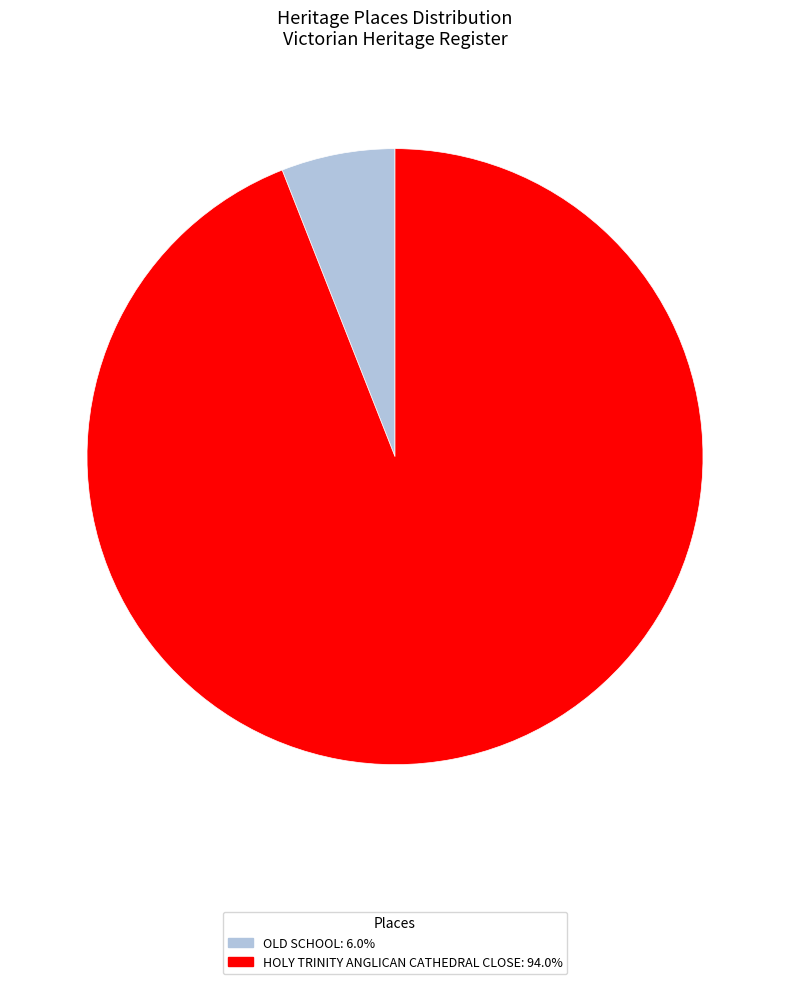

Between HOLY TRINITY ANGLICAN CATHEDRAL CLOSE and OLD SCHOOL, which is larger?

HOLY TRINITY ANGLICAN CATHEDRAL CLOSE